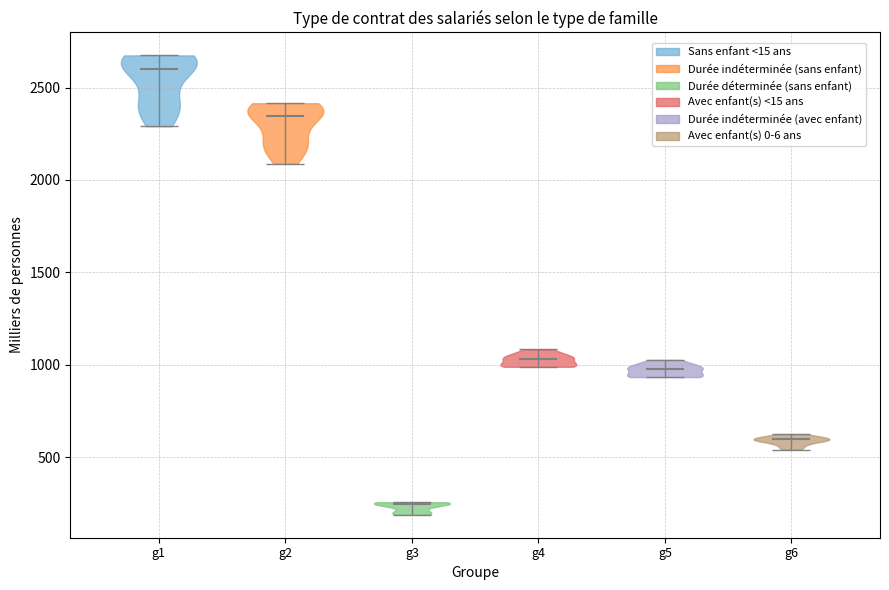

Reading left to right, read every violin against the y-axis: where its median line is, and the lowest and highest points it reaches. The values are not printed on the chart, so give them approximately, as read against the axis.

g1: median line 2600, lowest point 2300, highest point 2650
g2: median line 2350, lowest point 2100, highest point 2400
g3: median line 250, lowest point 200, highest point 250
g4: median line 1050, lowest point 1000, highest point 1100
g5: median line 1000, lowest point 950, highest point 1050
g6: median line 600, lowest point 550, highest point 650